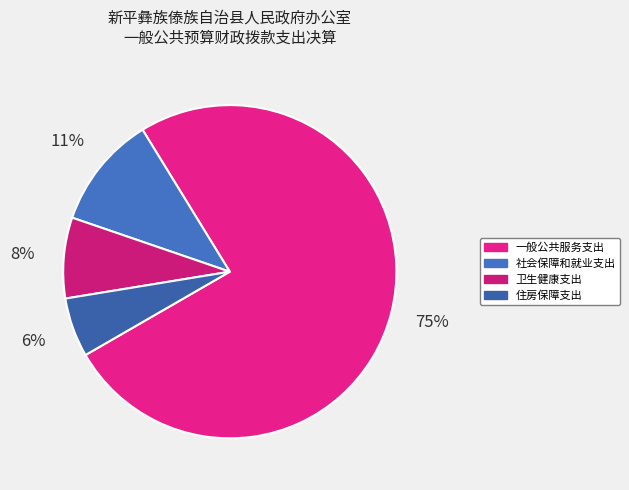

How many slices are in this pie chart?

4